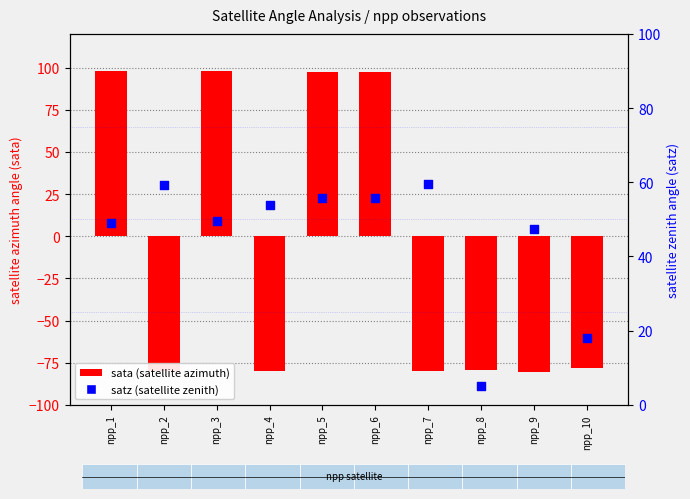

Which series reaches the minimum Y coordinate?

sata (satellite azimuth)